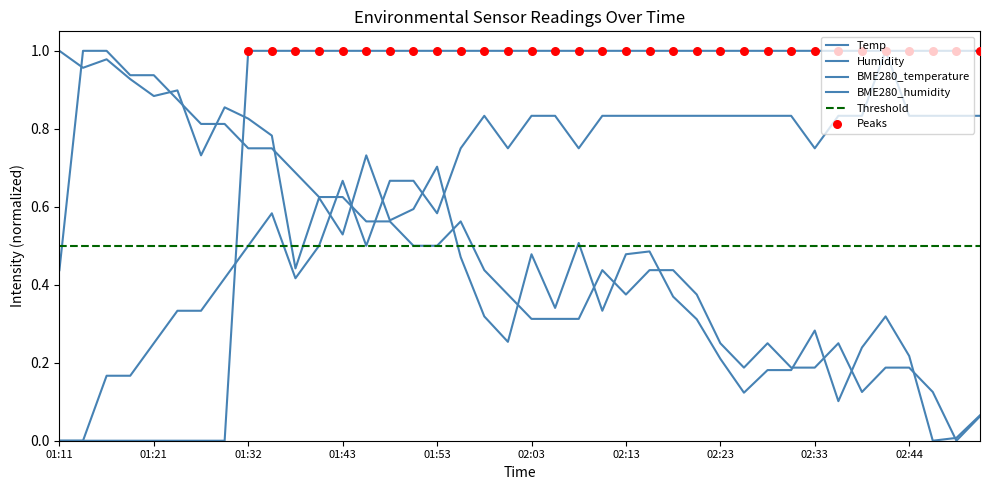

What are all the series names shown in the legend?

Temp, Humidity, BME280_temperature, BME280_humidity